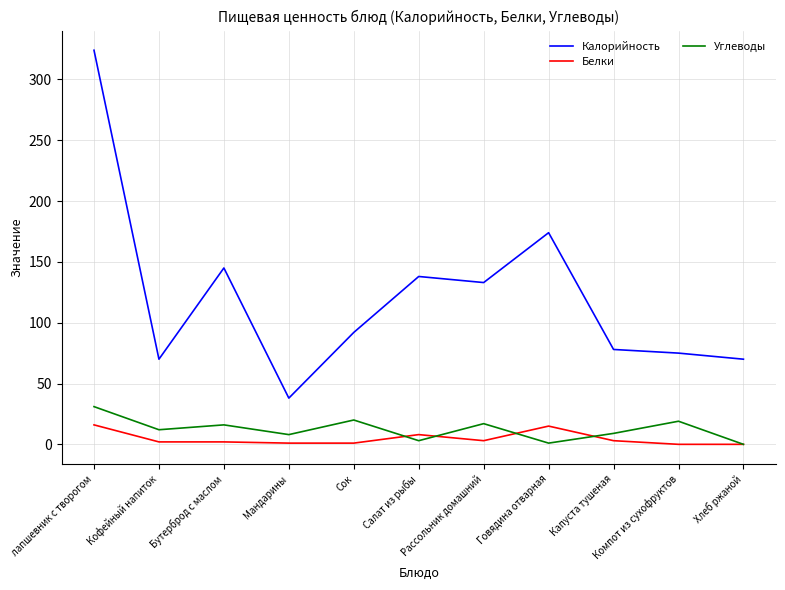

Which series has the widest spread of values?

Калорийность